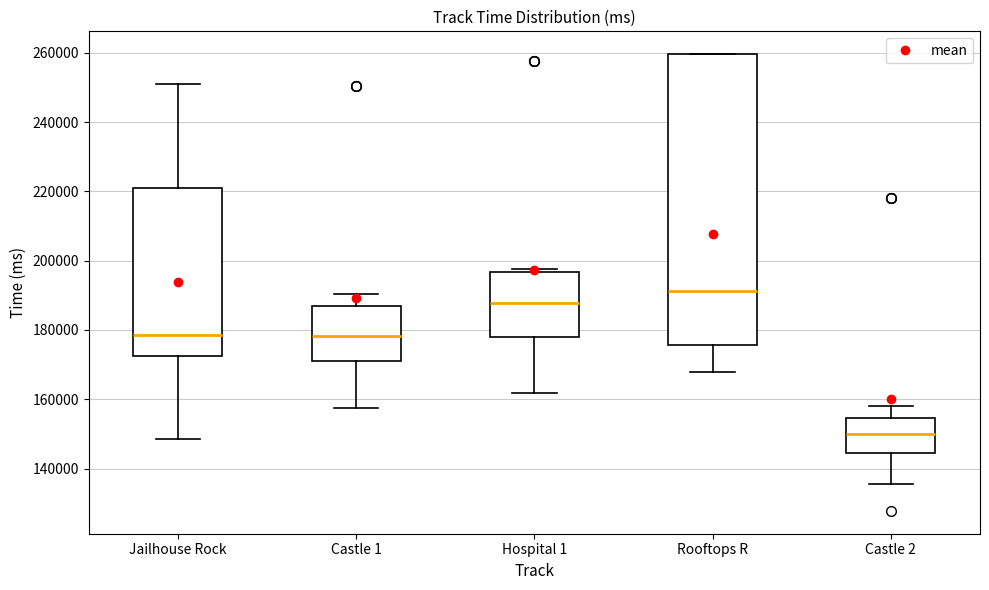

Reading left to right, transcribe this box plot: for each box, give where its median line is, the range the box spans, and where its two whiskers end, as read against the y-axis. The values are not printed on the chart, so give them approximately, as read against the axis.

Jailhouse Rock: median 178000, box 172000 to 220000, whiskers 148000 to 250000
Castle 1: median 178000, box 170000 to 186000, whiskers 158000 to 190000
Hospital 1: median 188000, box 178000 to 196000, whiskers 162000 to 198000
Rooftops R: median 192000, box 176000 to 260000, whiskers 168000 to 260000
Castle 2: median 150000, box 144000 to 154000, whiskers 136000 to 158000